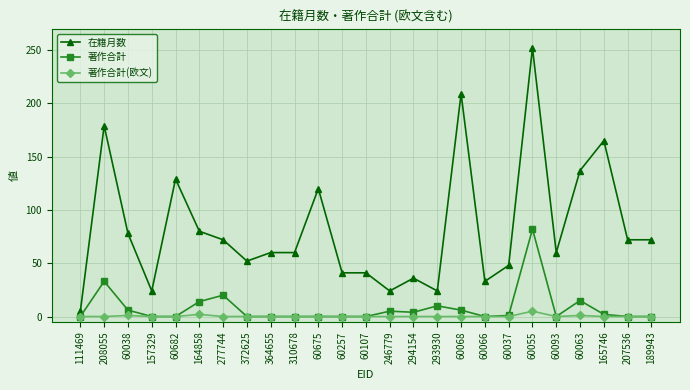

Count the 著作合計(欧文) values in the range 0 to 1.

23